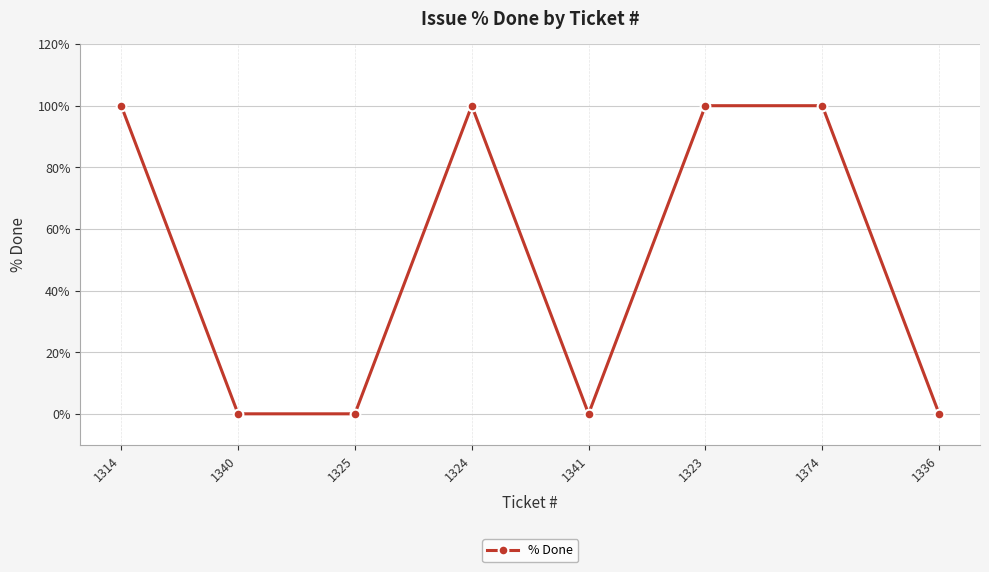

The value at 1341 is 0. True or false?

True